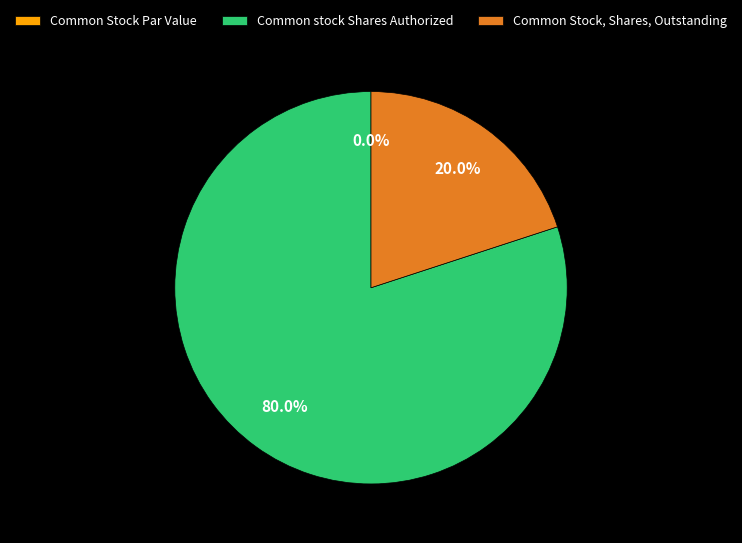

True or false: Common stock Shares Authorized accounts for 80% of the total.

True